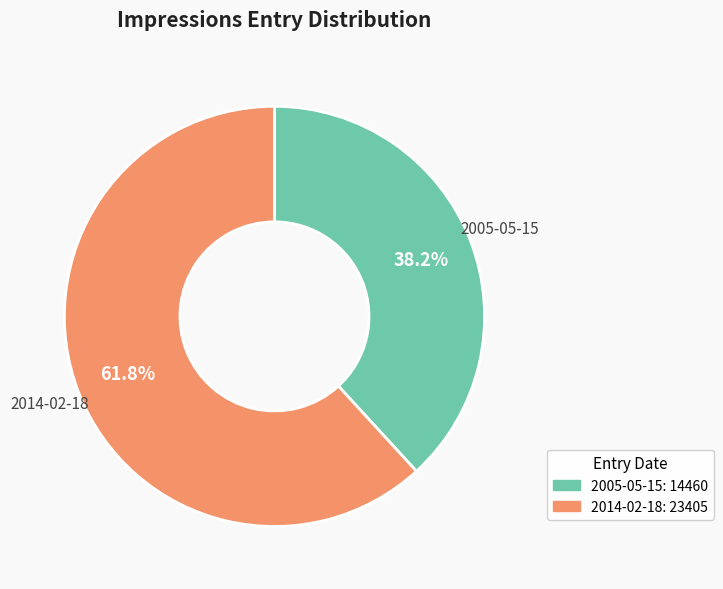

Approximately how many times larger is the value at 2014-02-18 compared to 2005-05-15?

1.6